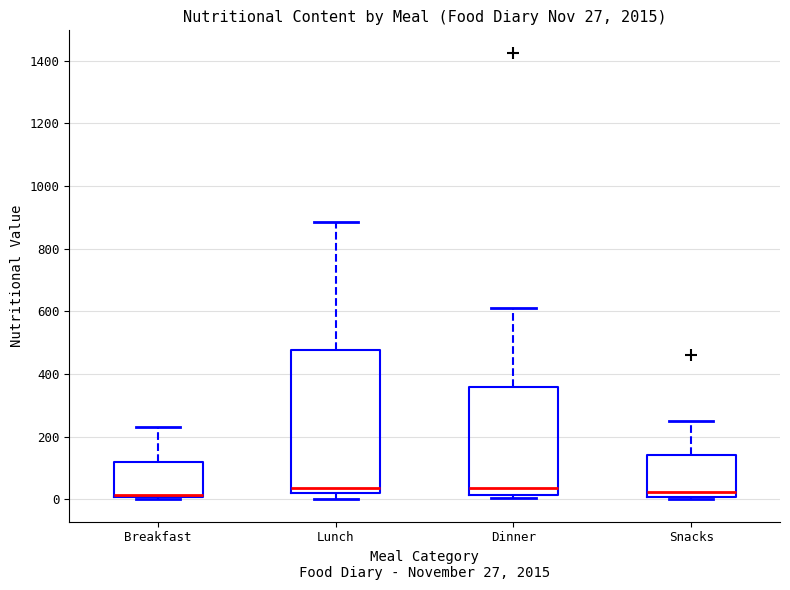

Which box is the tallest, from its lower edge to its upper edge?

Lunch